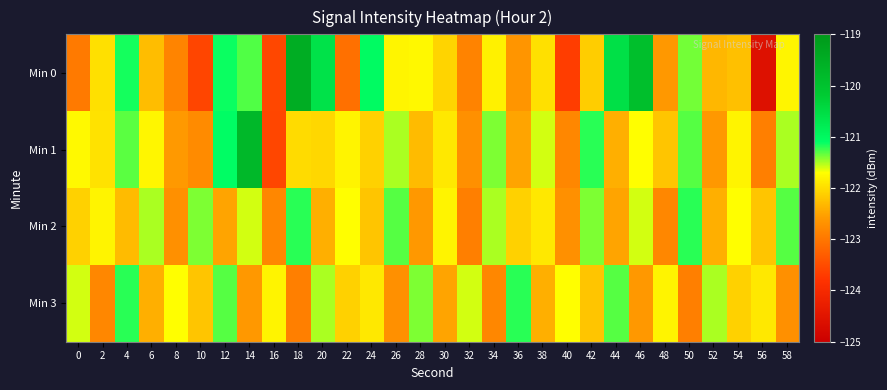

Reading right to left, transcribe all the data shown in this chart.

Min 0: 58=-121.8	56=-124.6	54=-122.2	52=-122.3	50=-121.4	48=-122.6	46=-119.9	44=-120.6	42=-122.1	40=-123.7	38=-122.0	36=-122.6	34=-121.8	32=-122.8	30=-122.1	28=-121.8	26=-121.8	24=-121.0	22=-123.1	20=-120.6	18=-119.5	16=-123.6	14=-121.3	12=-121.1	10=-123.6	8=-122.8	6=-122.3	4=-121.2	2=-122.0	0=-123.0
Min 1: 58=-121.5	56=-122.9	54=-121.8	52=-122.6	50=-121.3	48=-122.2	46=-121.7	44=-122.4	42=-121.2	40=-122.8	38=-121.6	36=-122.5	34=-121.4	32=-122.7	30=-121.9	28=-122.3	26=-121.5	24=-122.1	22=-121.8	20=-122.0	18=-122.0	16=-123.6	14=-119.8	12=-121.1	10=-122.8	8=-122.6	6=-121.8	4=-121.3	2=-121.9	0=-121.7
Min 2: 58=-121.3	56=-122.2	54=-121.7	52=-122.4	50=-121.2	48=-122.8	46=-121.6	44=-122.5	42=-121.4	40=-122.7	38=-121.9	36=-122.1	34=-121.5	32=-122.9	30=-121.8	28=-122.6	26=-121.3	24=-122.2	22=-121.7	20=-122.4	18=-121.2	16=-122.8	14=-121.6	12=-122.5	10=-121.4	8=-122.7	6=-121.5	4=-122.3	2=-121.8	0=-122.1
Min 3: 58=-122.7	56=-121.9	54=-122.1	52=-121.5	50=-122.9	48=-121.8	46=-122.6	44=-121.3	42=-122.2	40=-121.7	38=-122.4	36=-121.2	34=-122.8	32=-121.6	30=-122.5	28=-121.4	26=-122.7	24=-121.9	22=-122.1	20=-121.5	18=-122.9	16=-121.8	14=-122.6	12=-121.3	10=-122.2	8=-121.7	6=-122.4	4=-121.2	2=-122.8	0=-121.6